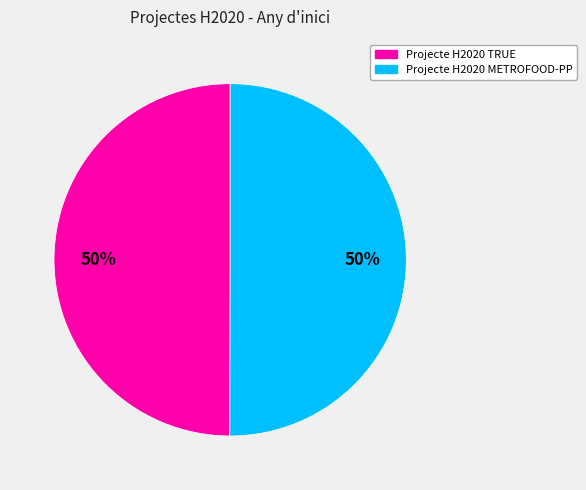

The Projecte H2020 TRUE slice represents 60% of the pie. True or false?

False